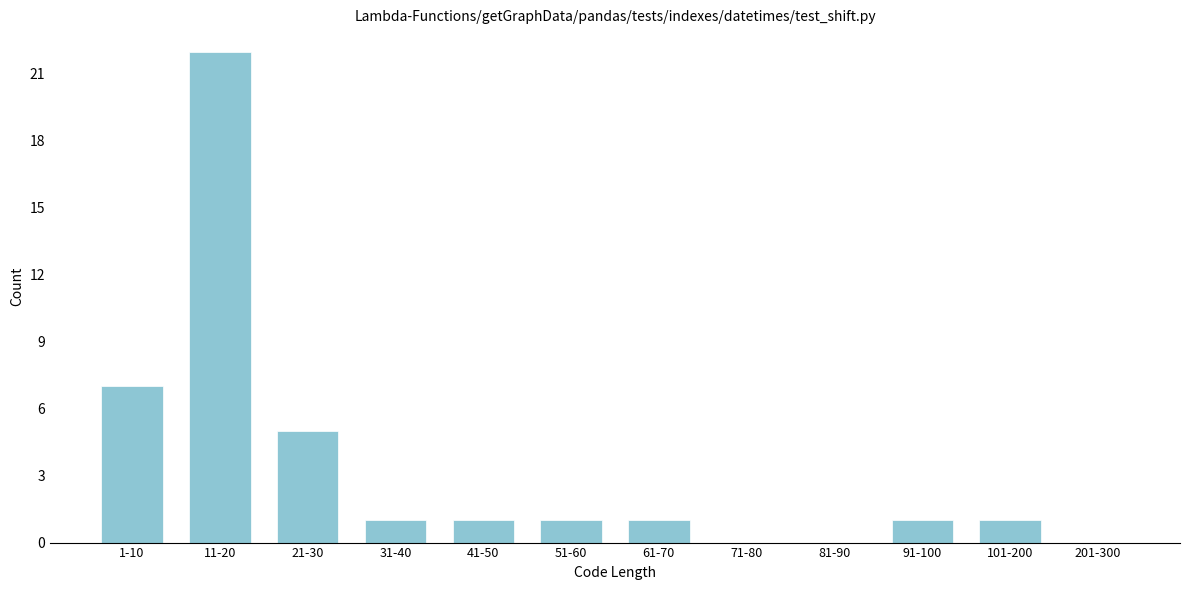

Reading right to left, transcribe all the data shown in this chart.

201-300=0	101-200=1	91-100=1	81-90=0	71-80=0	61-70=1	51-60=1	41-50=1	31-40=1	21-30=5	11-20=22	1-10=7